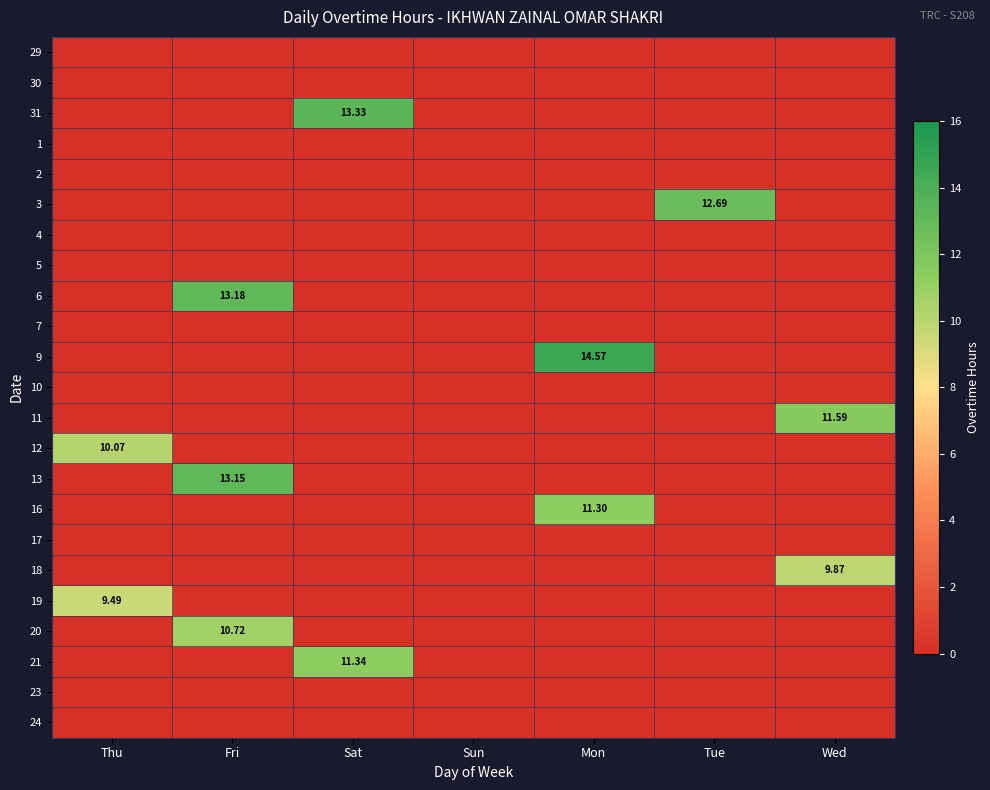

How many data points in 3 are above 0?

1